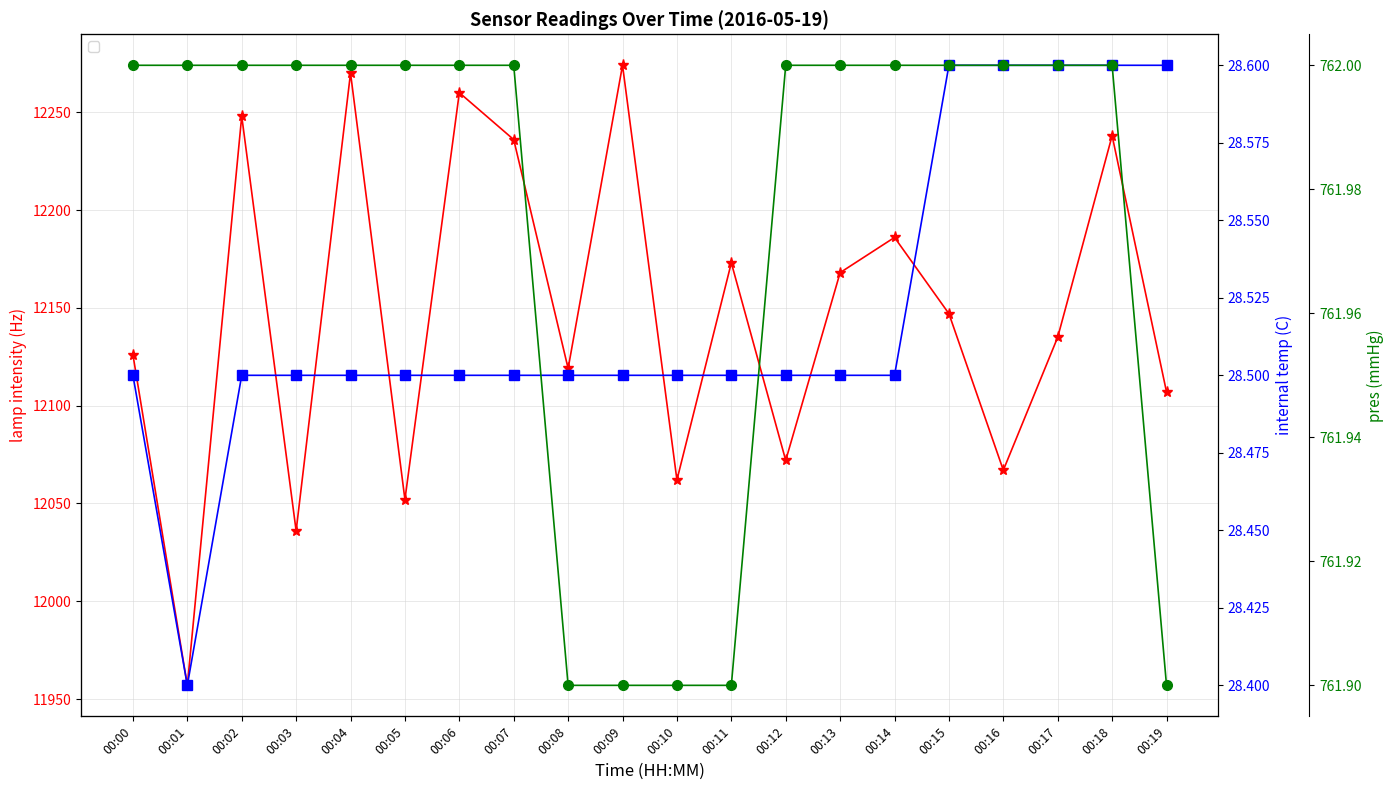

Rank the series by their maximum value, from lowest to highest.

internal temp (C), pres (mmHg), lamp intensity (Hz)